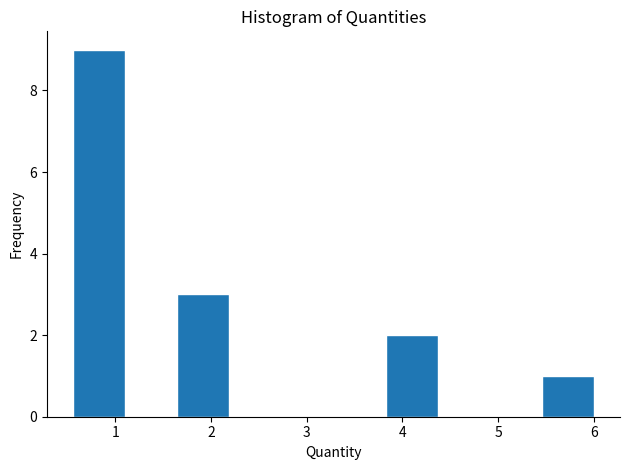

Over which range of the x-axis is the bar tallest?

0.6 to 1.1